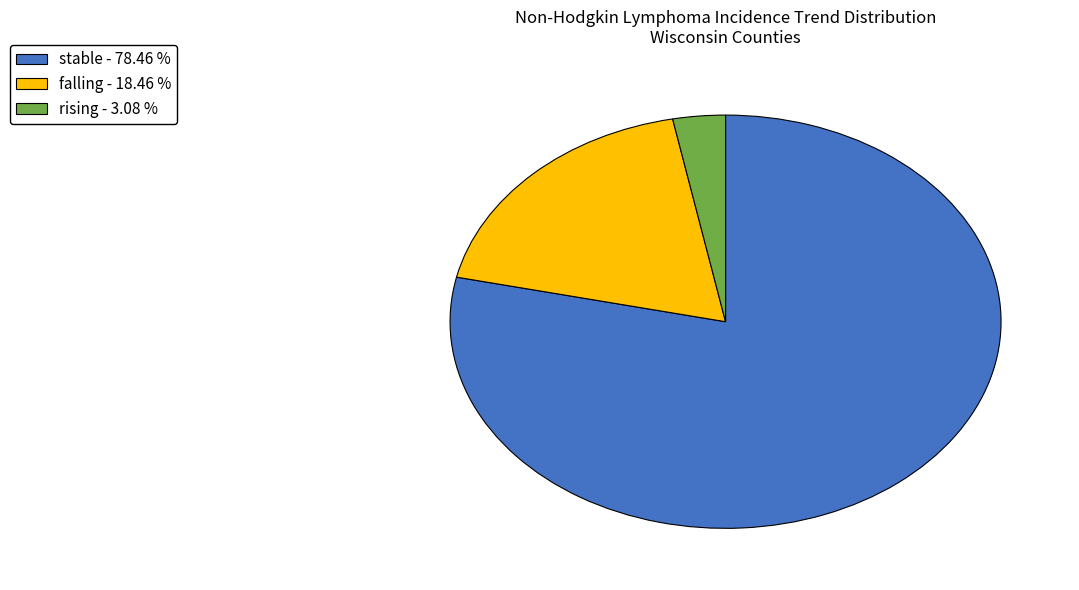

Is there a majority slice in this chart?

Yes